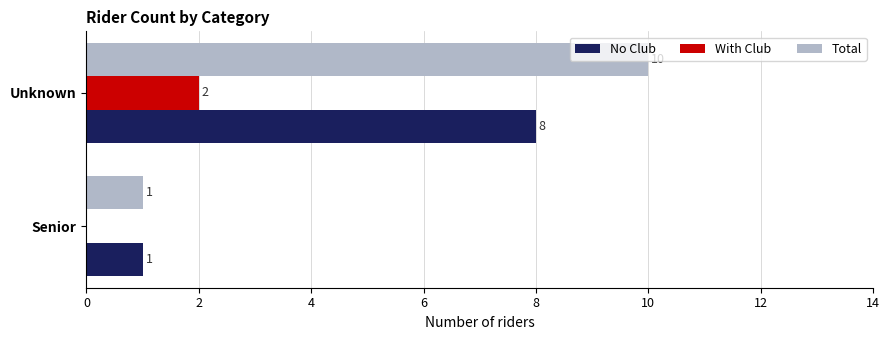

What is the greatest value displayed?

10